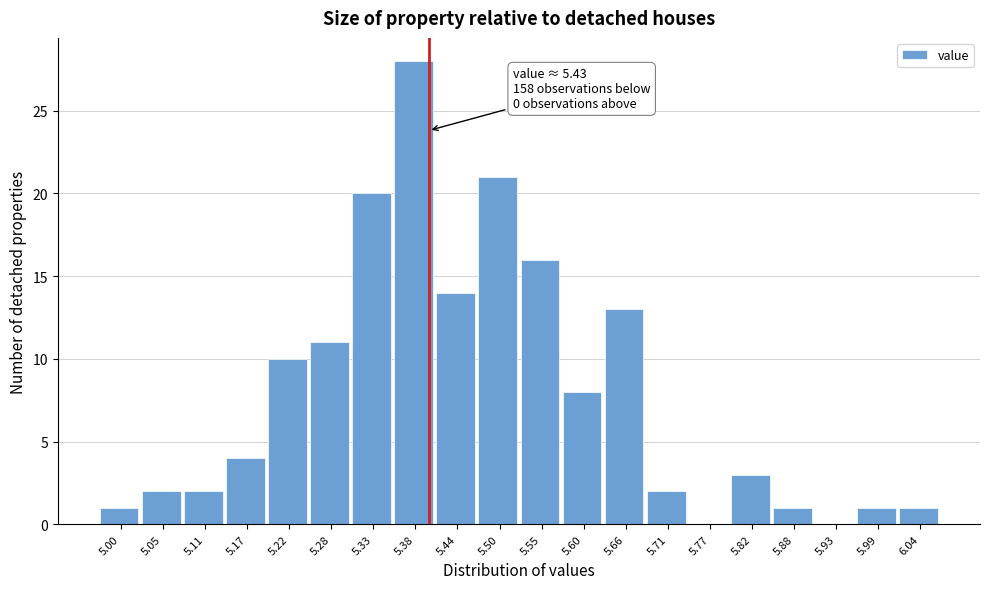

Reading right to left, transcribe all the data shown in this chart.

6.04=1	5.99=1	5.93=0	5.88=1	5.82=3	5.77=0	5.71=2	5.66=13	5.60=8	5.55=16	5.50=21	5.44=14	5.38=28	5.33=20	5.28=11	5.22=10	5.17=4	5.11=2	5.05=2	5.00=1